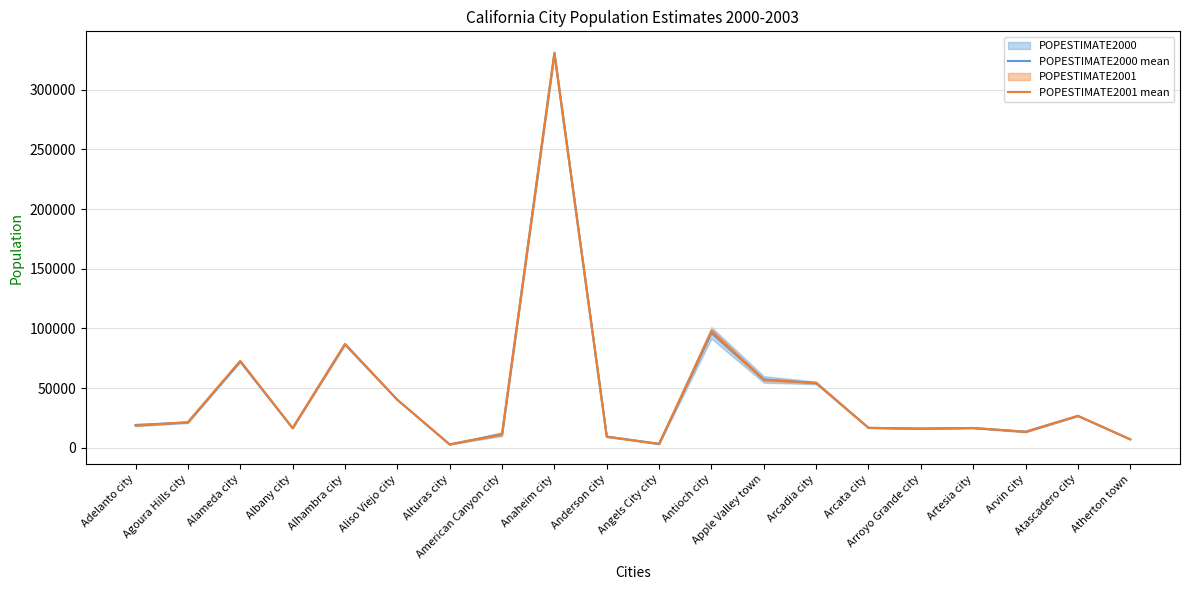

What is the spread (max minus min) of values at Alameda city?

726.0